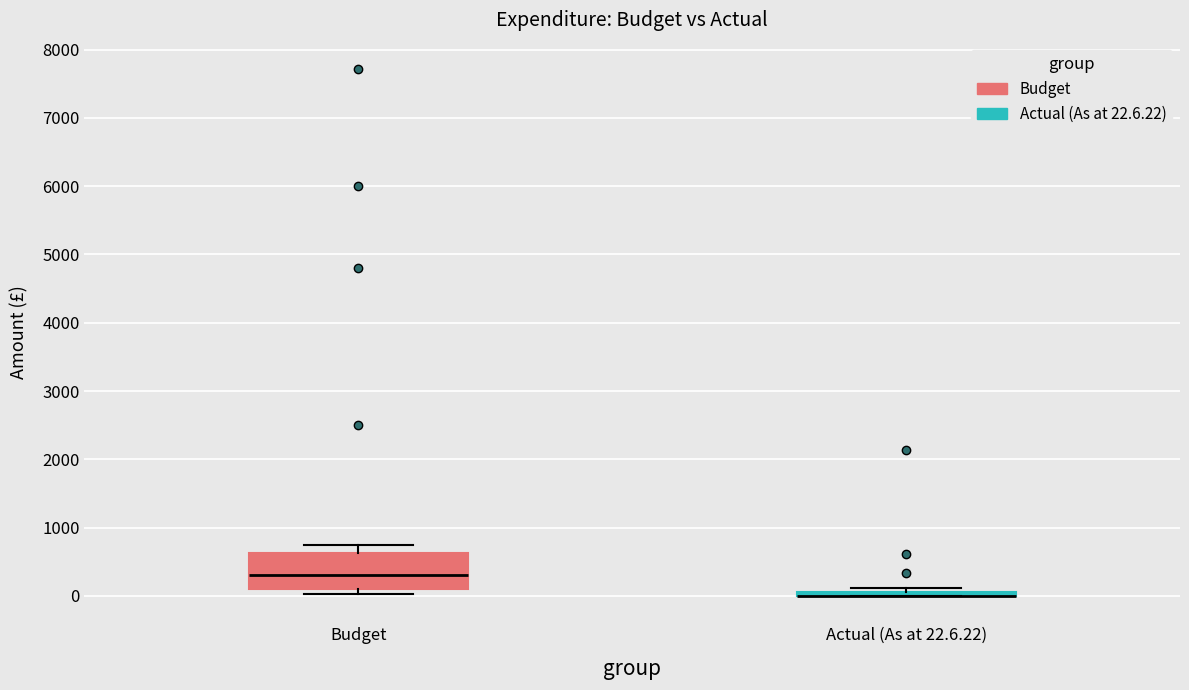

Which box is the tallest, from its lower edge to its upper edge?

Budget